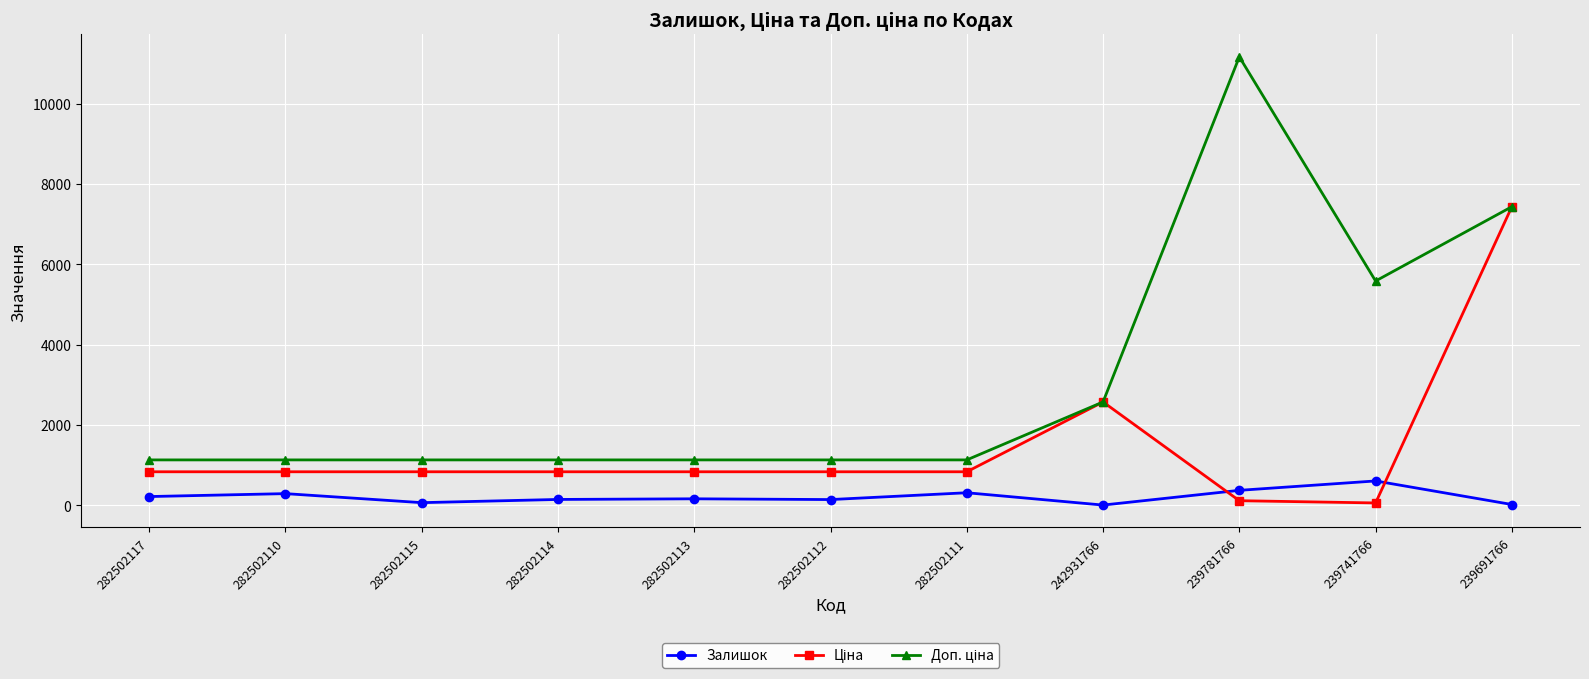

What is the label of the 6th point from the left?

282502112